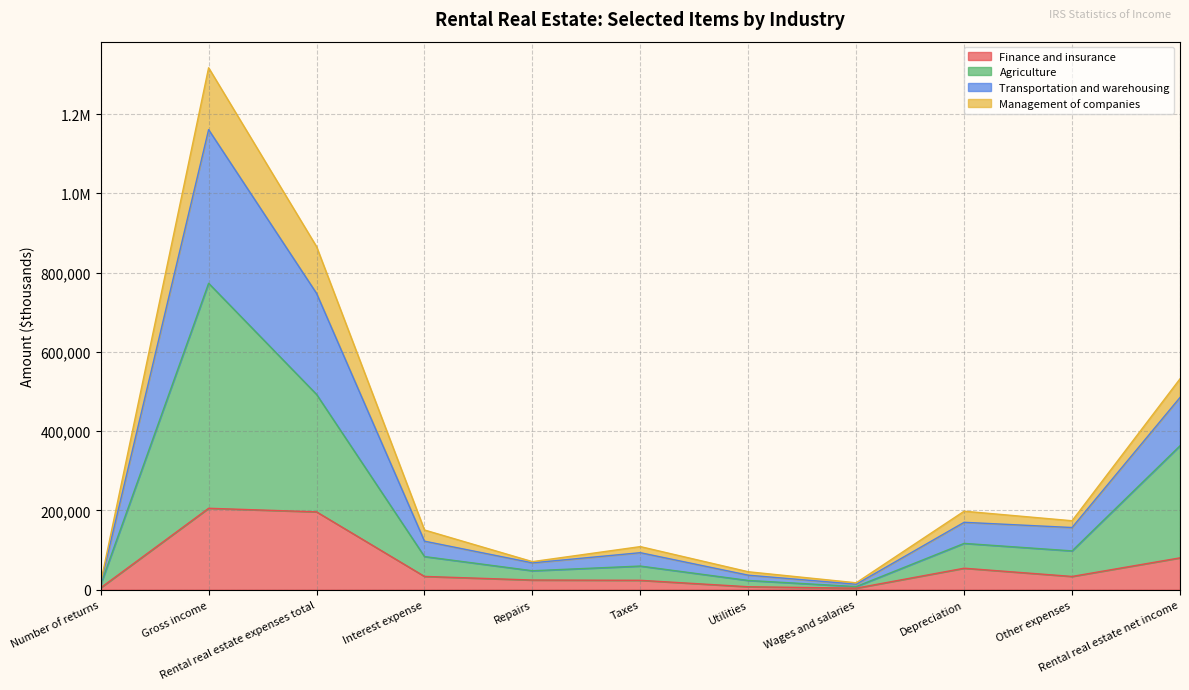

What are all the series names shown in the legend?

Finance and insurance, Agriculture, Transportation and warehousing, Management of companies